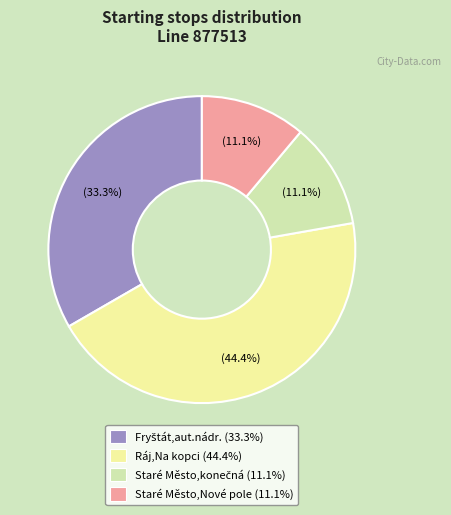

The Ráj,Na kopci slice represents 44% of the pie. True or false?

True